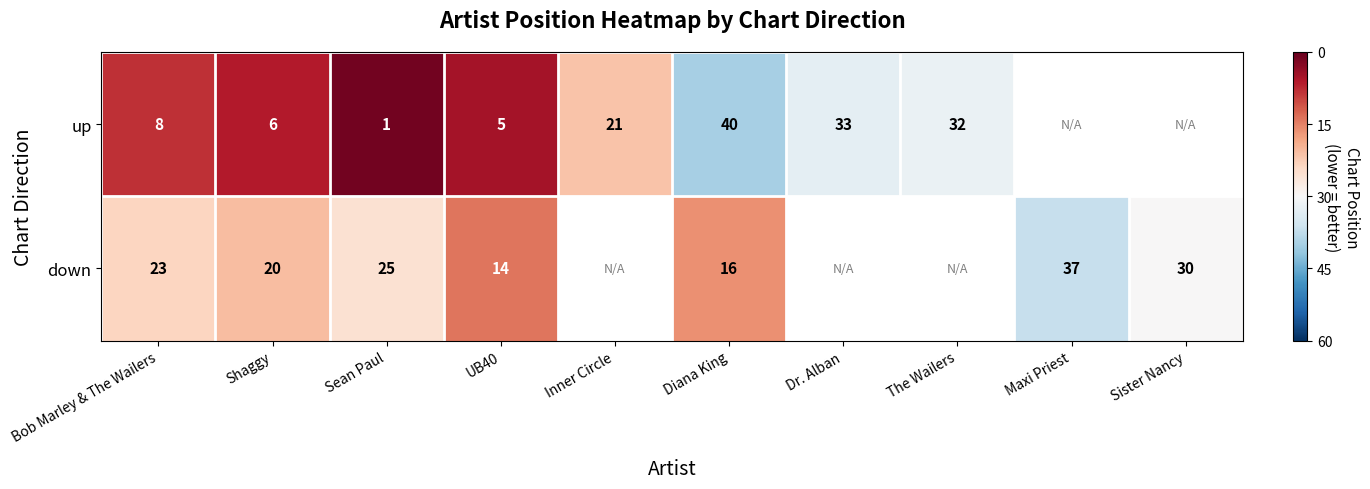

At Bob Marley & The Wailers, list the series in order from smallest to largest.

up, down